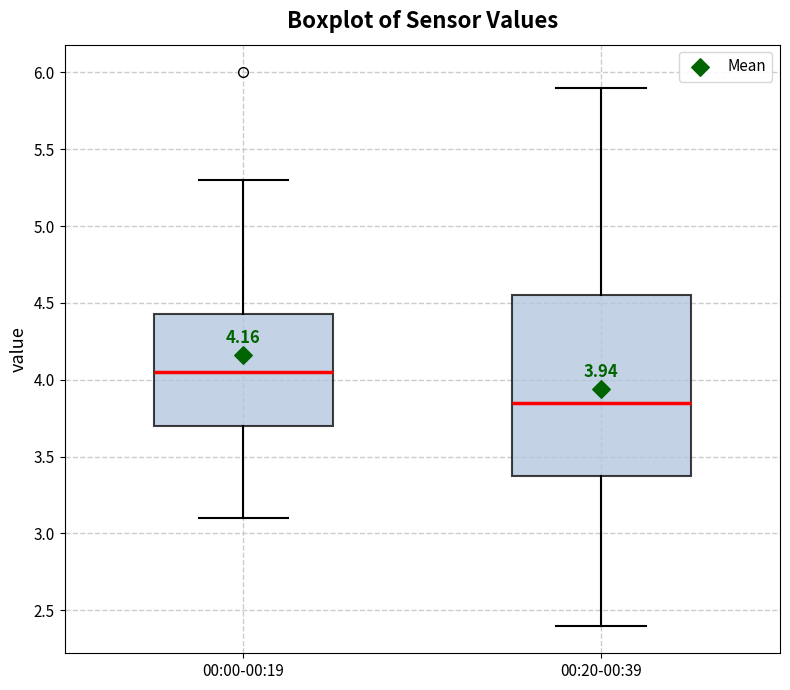

Which box has the lowest median line?

00:20-00:39